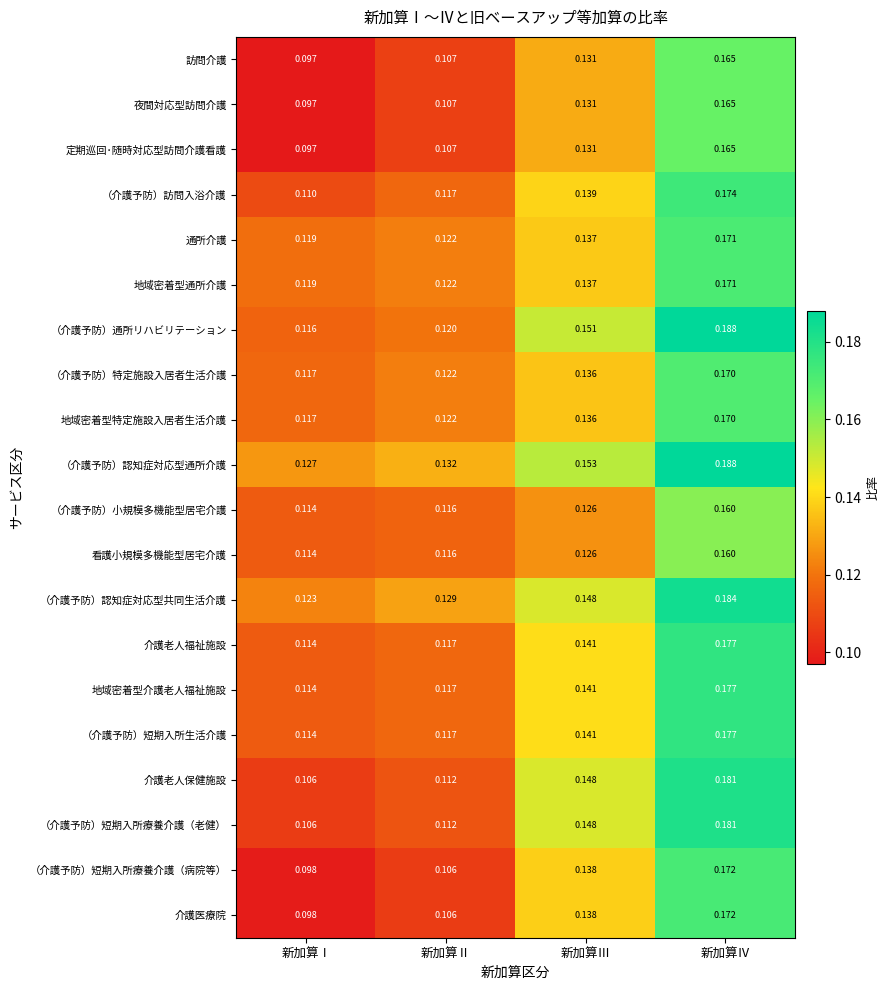

Where is 地域密着型通所介護 nearest to the value 0?

新加算Ⅰ